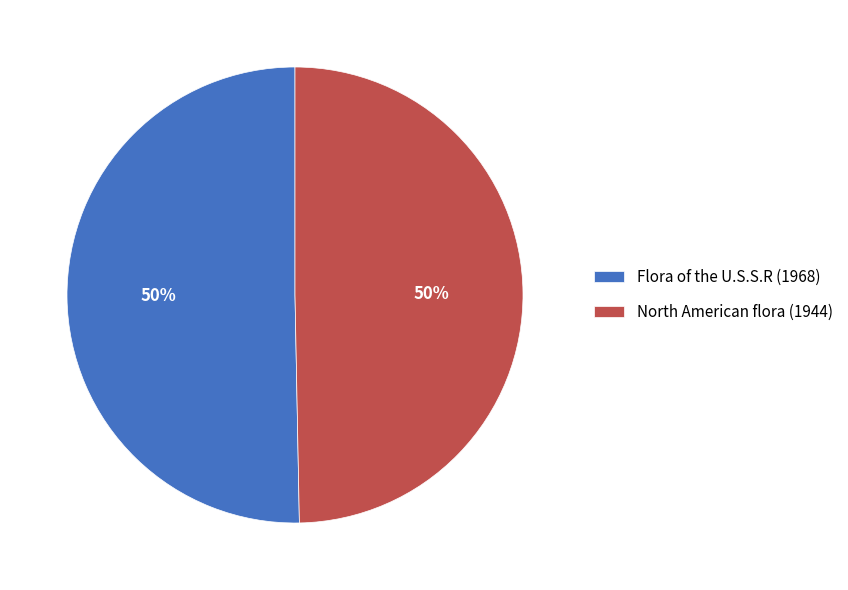

To the nearest percent, what is the average slice percentage?

50%